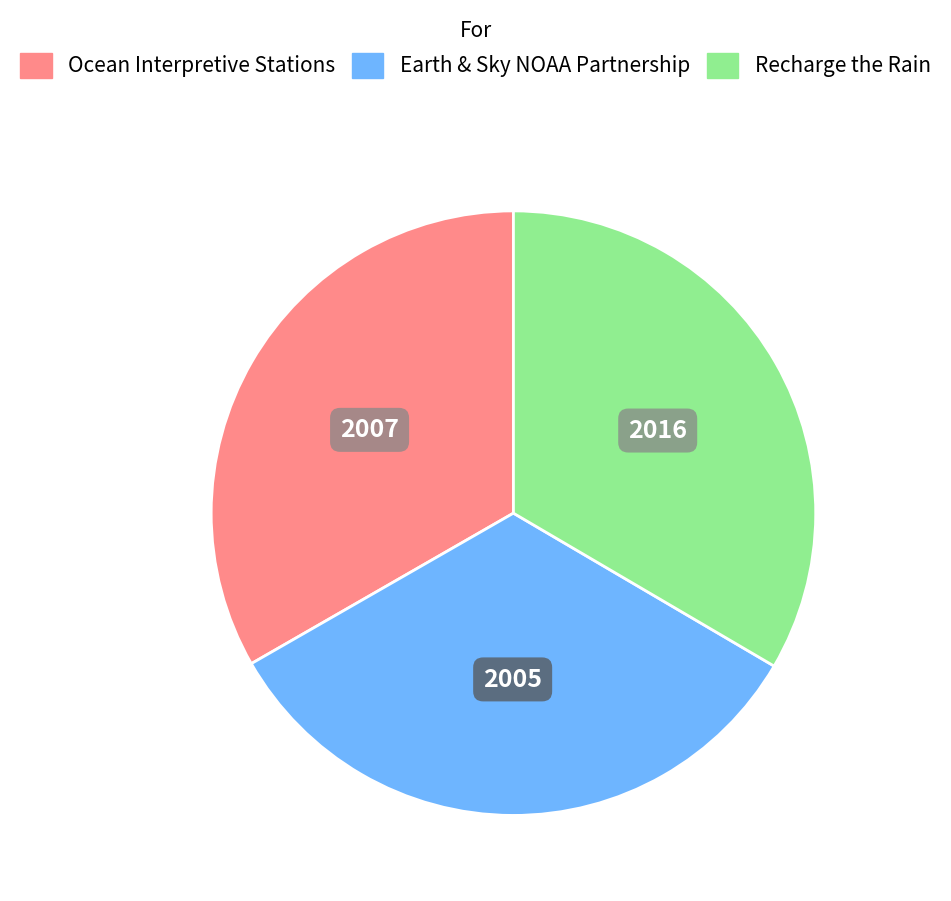

Approximately how many times larger is the value at Ocean Interpretive Stations compared to Earth & Sky NOAA Partnership?

1.0